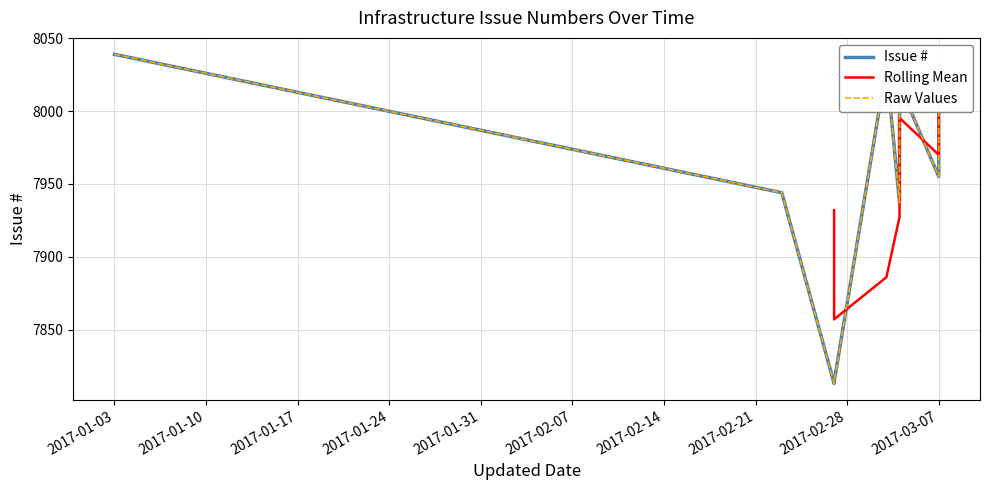

Reading left to right, extract all data points from this chart.

8039	7944	7814	7813	8031	8018	7937	8024	7955